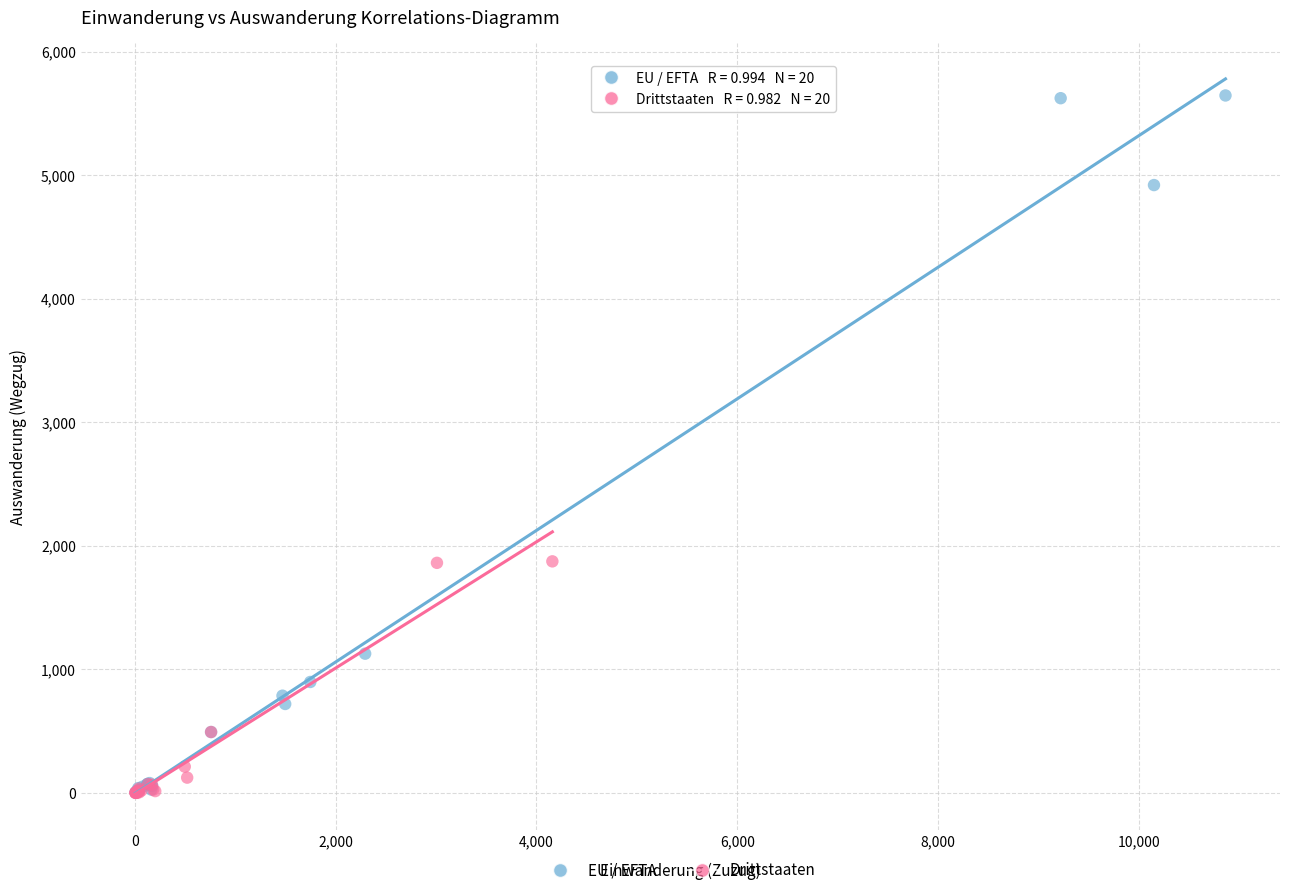

Which series has the widest spread of Y values?

EU / EFTA